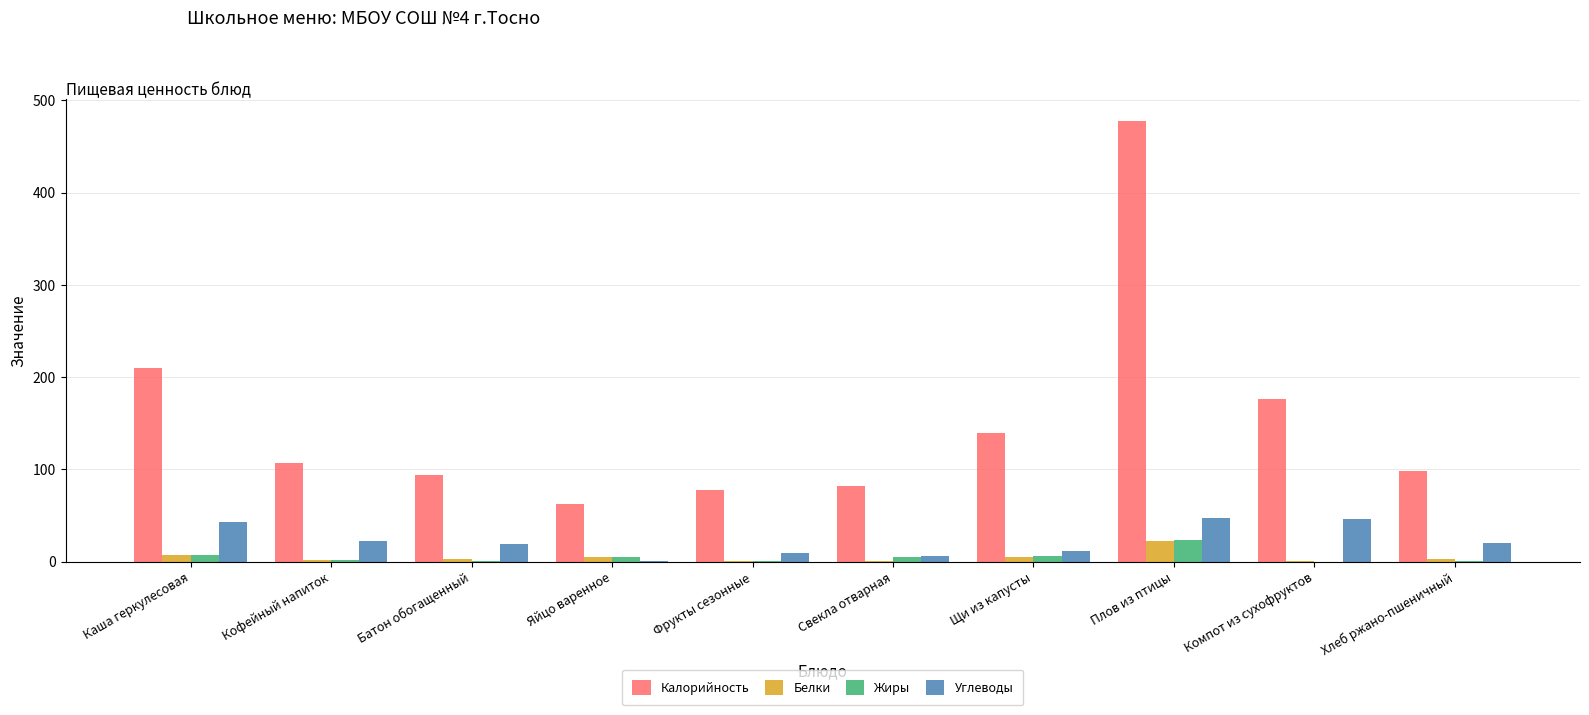

Which label corresponds to the largest value in the chart?

Плов из птицы